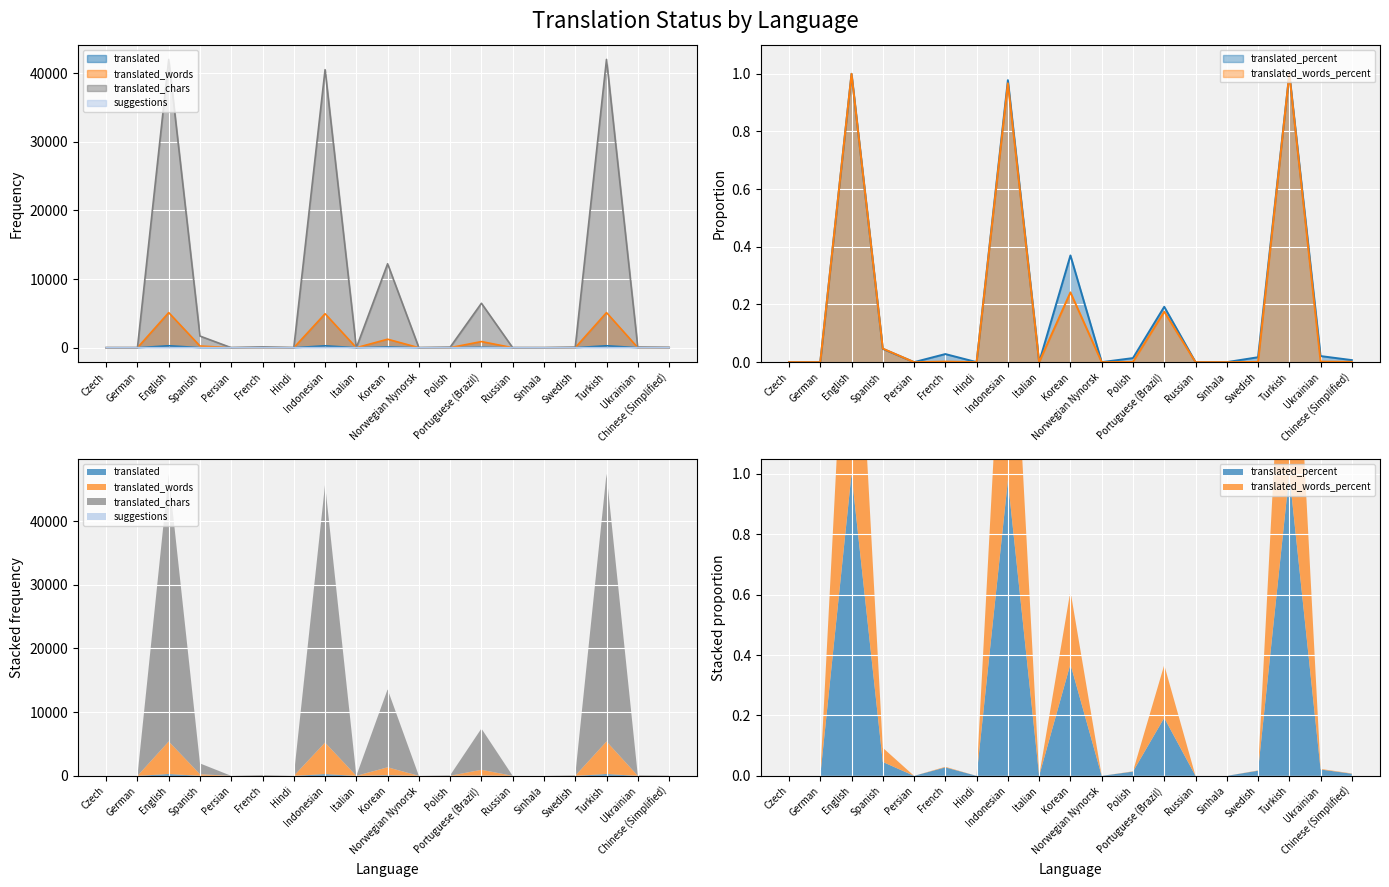

Does the chart display data point markers on the line(s)?

No